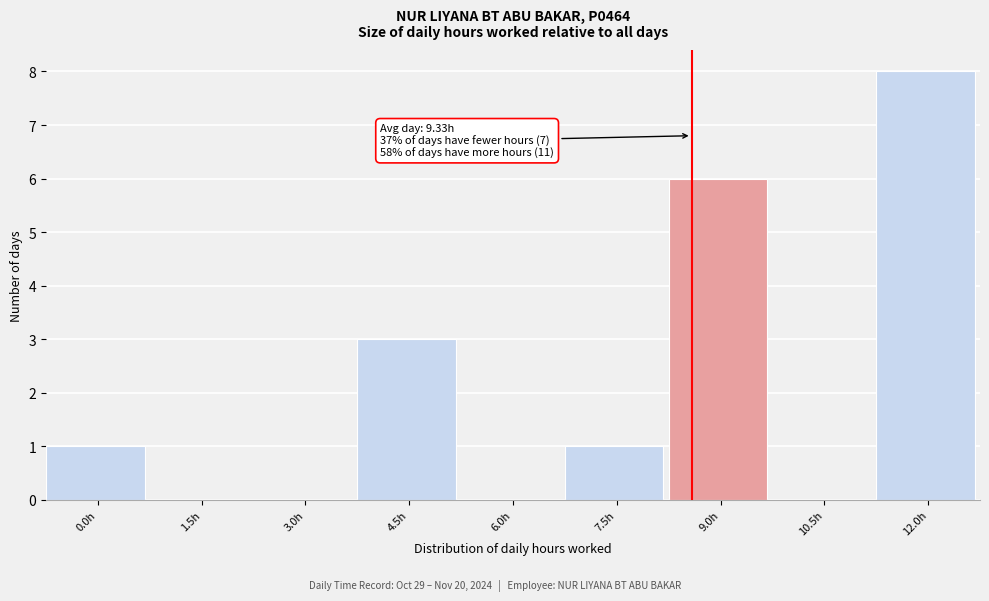

Reading left to right, transcribe all the data shown in this chart.

0.0h=1	1.5h=0	3.0h=0	4.5h=3	6.0h=0	7.5h=1	9.0h=6	10.5h=0	12.0h=8